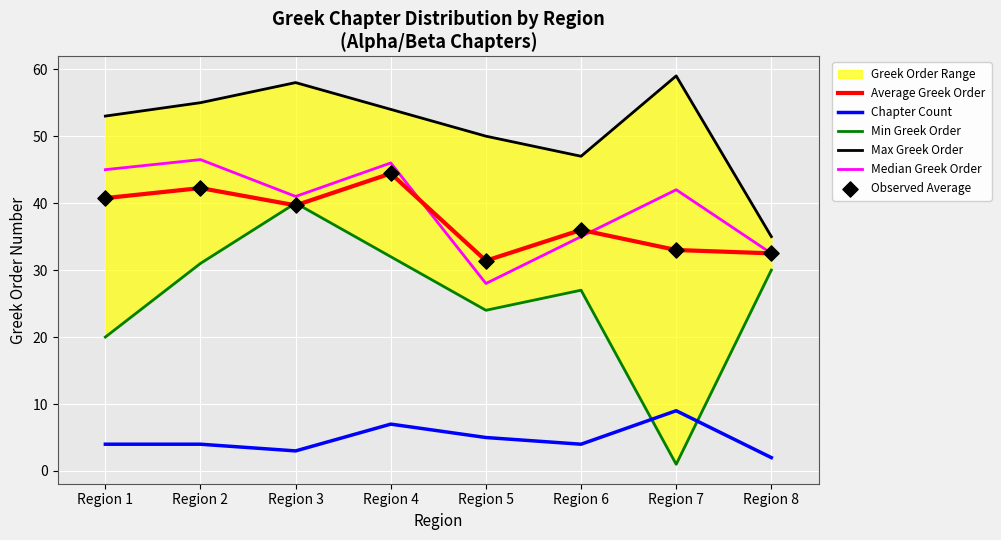

Which series has the largest total across all categories?

Max Greek Order